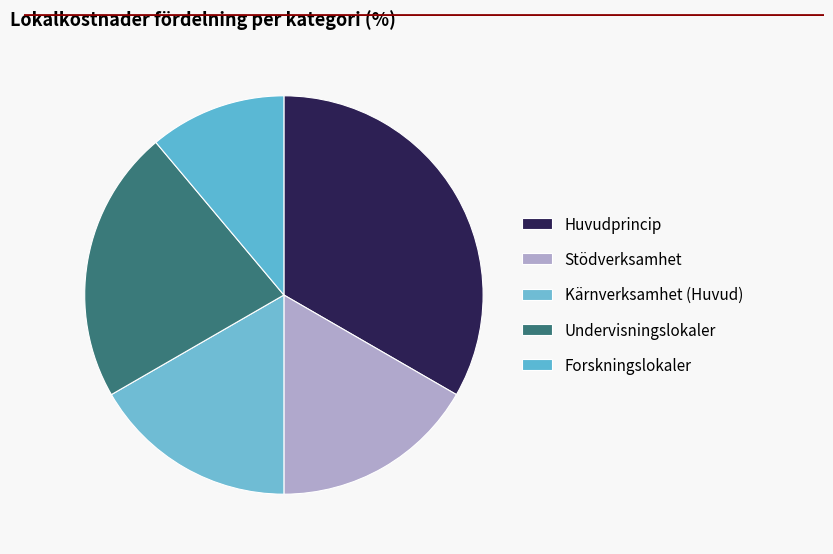

How many segments does this pie chart have?

5